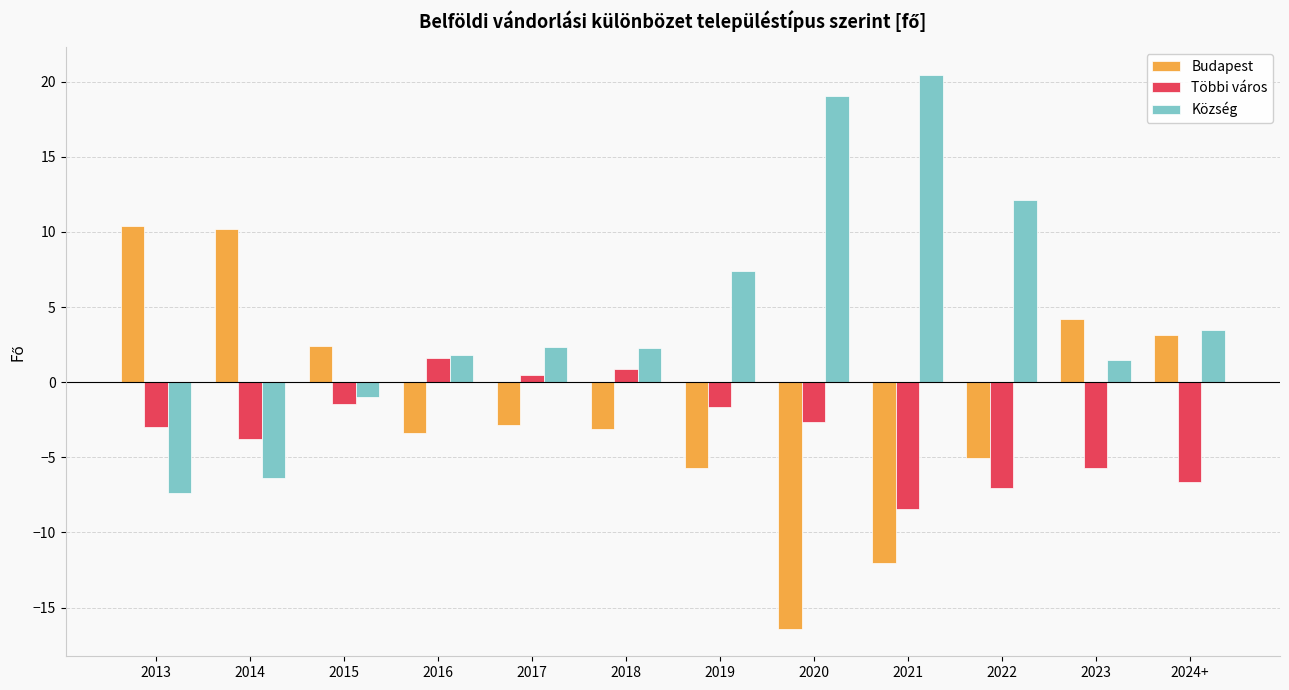

True or false: Budapest has a value of -2.8 at 2017.

True